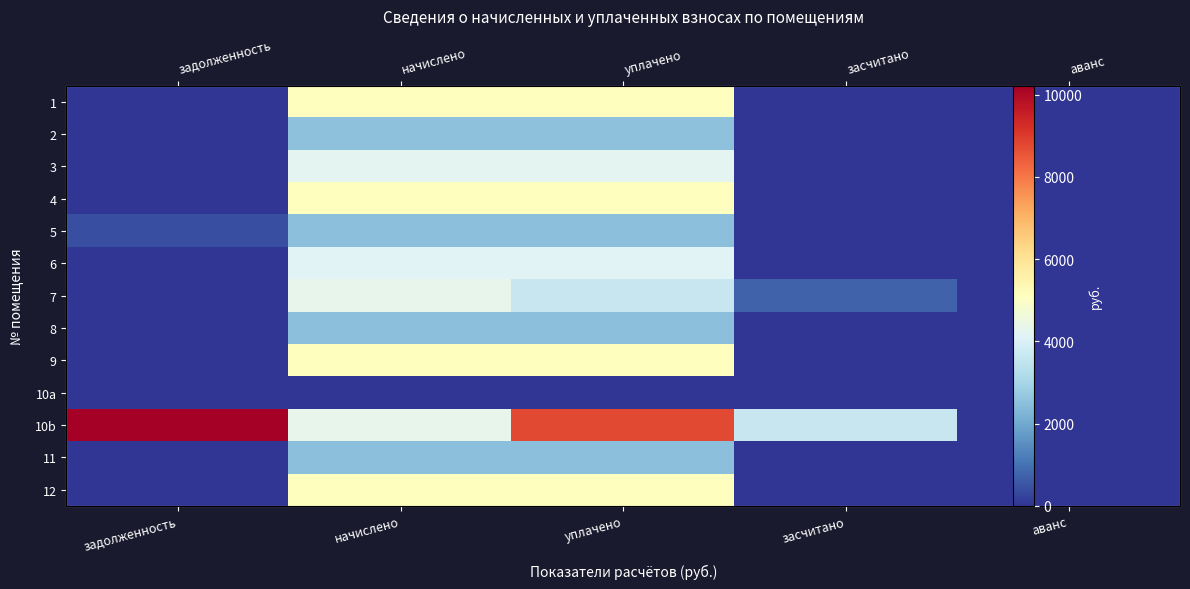

True or false: 6 has a value of 4140.0 at начислено.

True